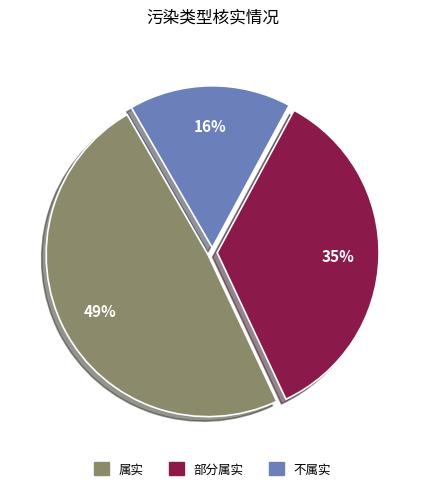

Combined, do 不属实 and 部分属实 account for over 50%?

Yes